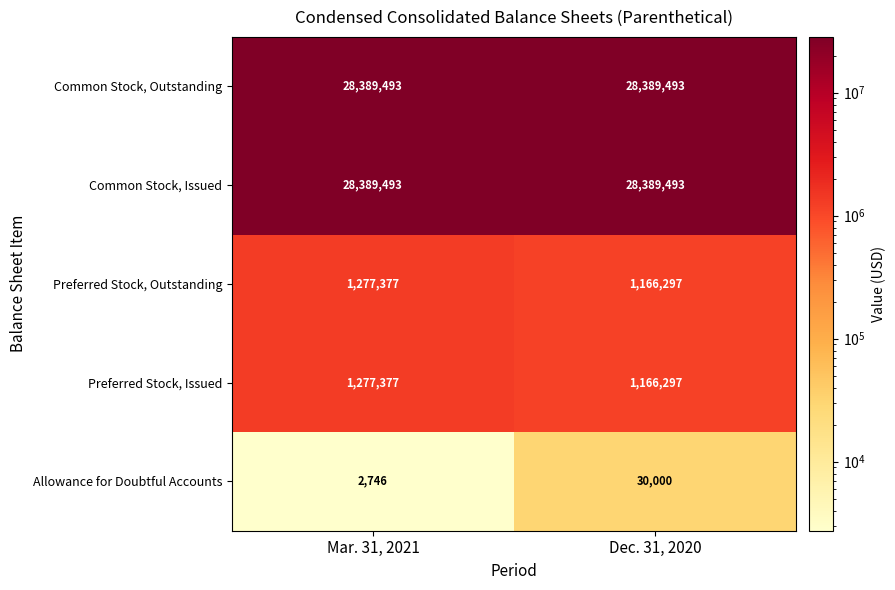

True or false: Common Stock, Issued has a value of 28389493 at Mar. 31, 2021.

True